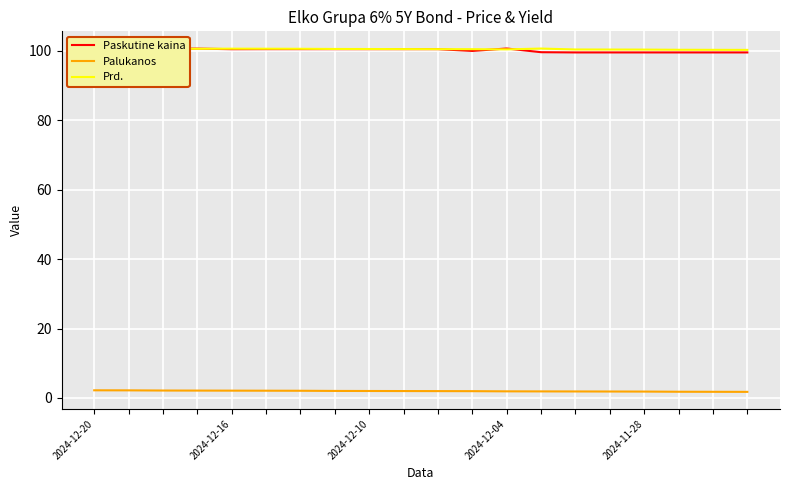

What is the difference between the maximum and minimum values in the Palukanos series?

0.5